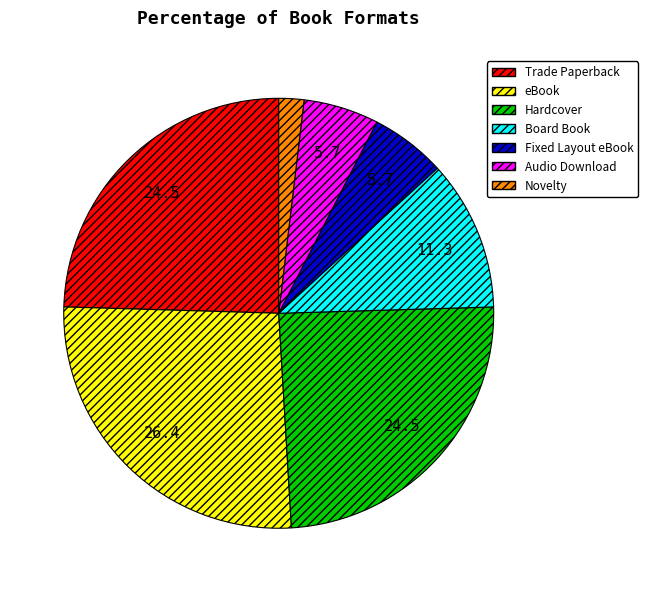

Which category has the biggest portion of the pie?

eBook